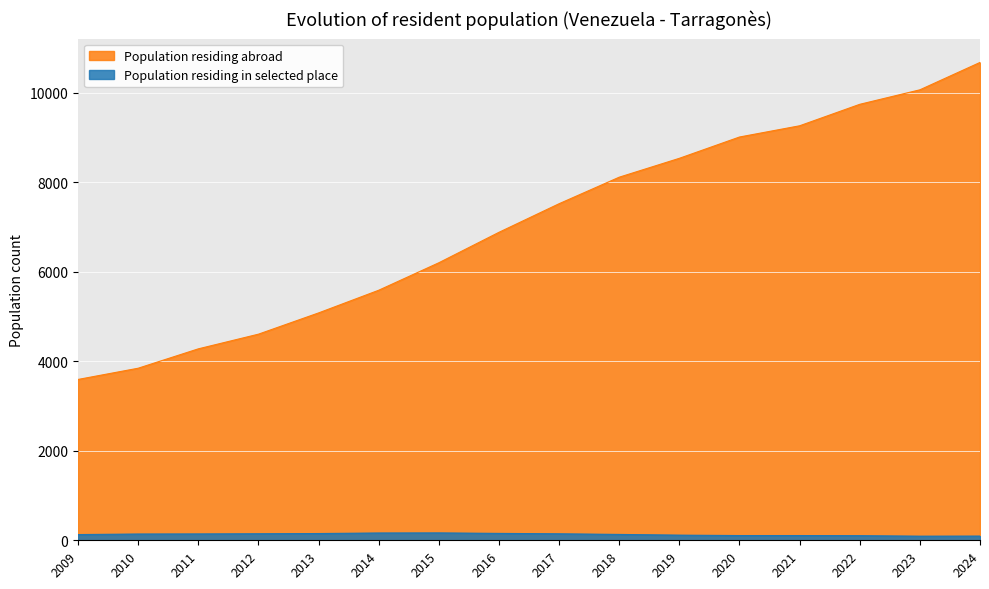

What is the maximum value shown in the chart?

10681